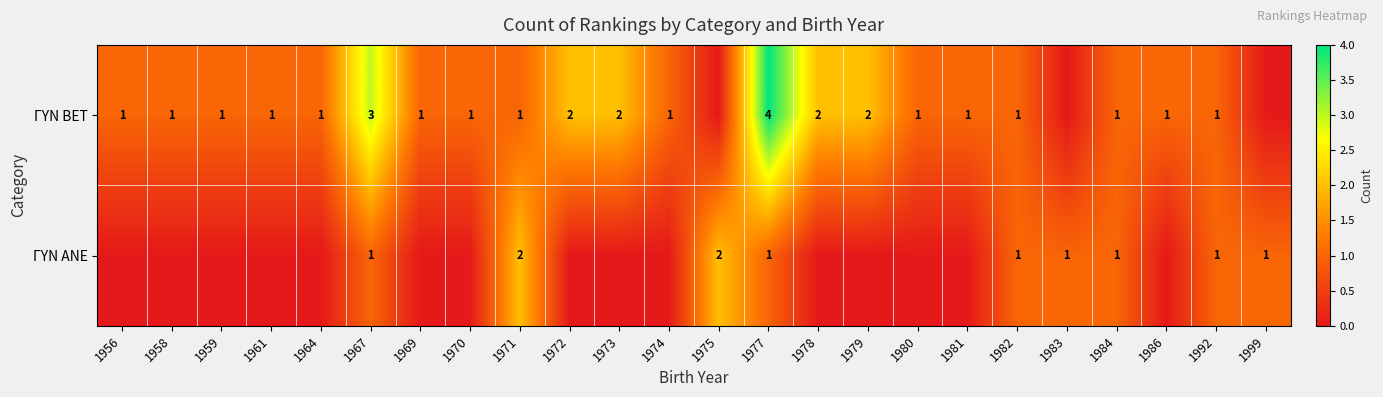

Is it true that ΓΥΝ BET equals 3 at 1972?

False